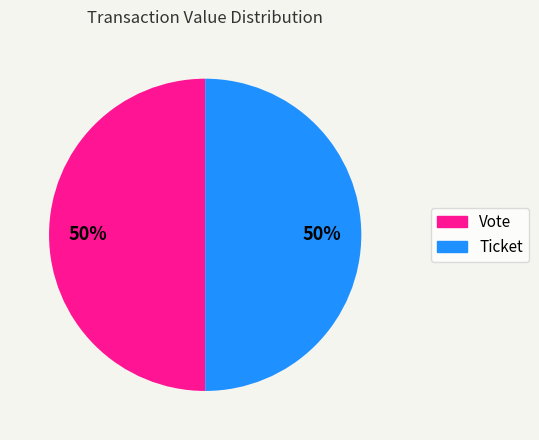

The Ticket slice represents 62% of the pie. True or false?

False